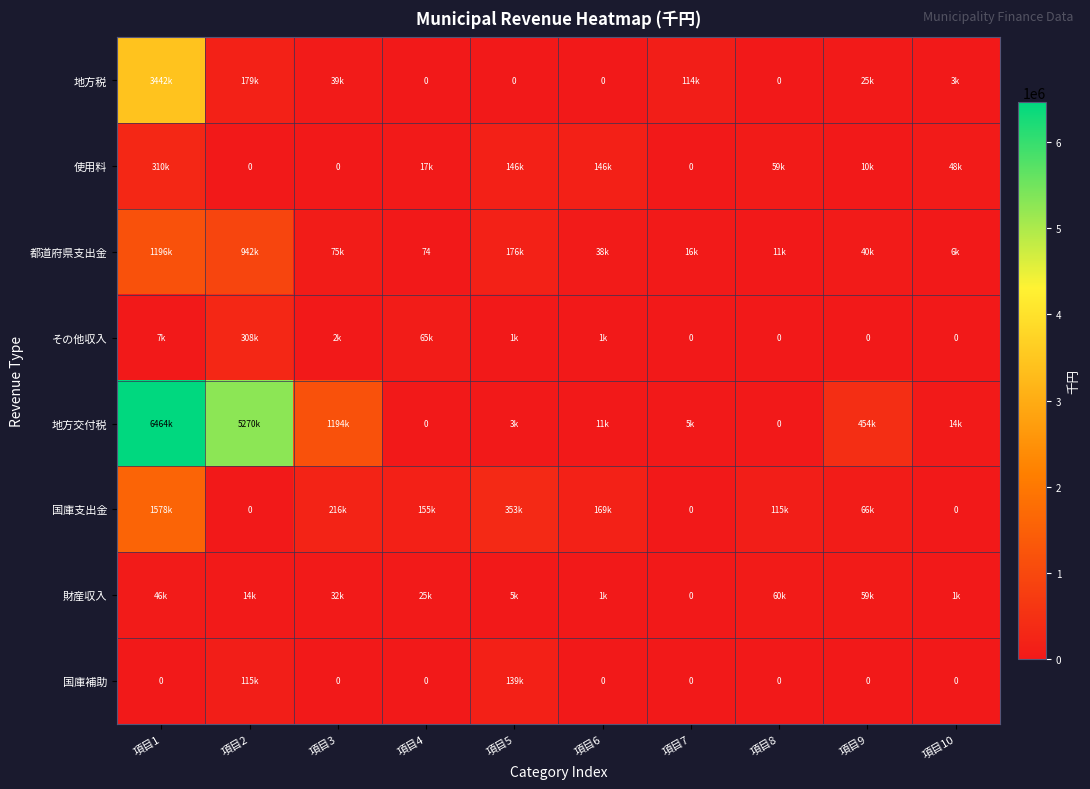

The value of 都道府県支出金 at 項目1 is 614944. True or false?

False